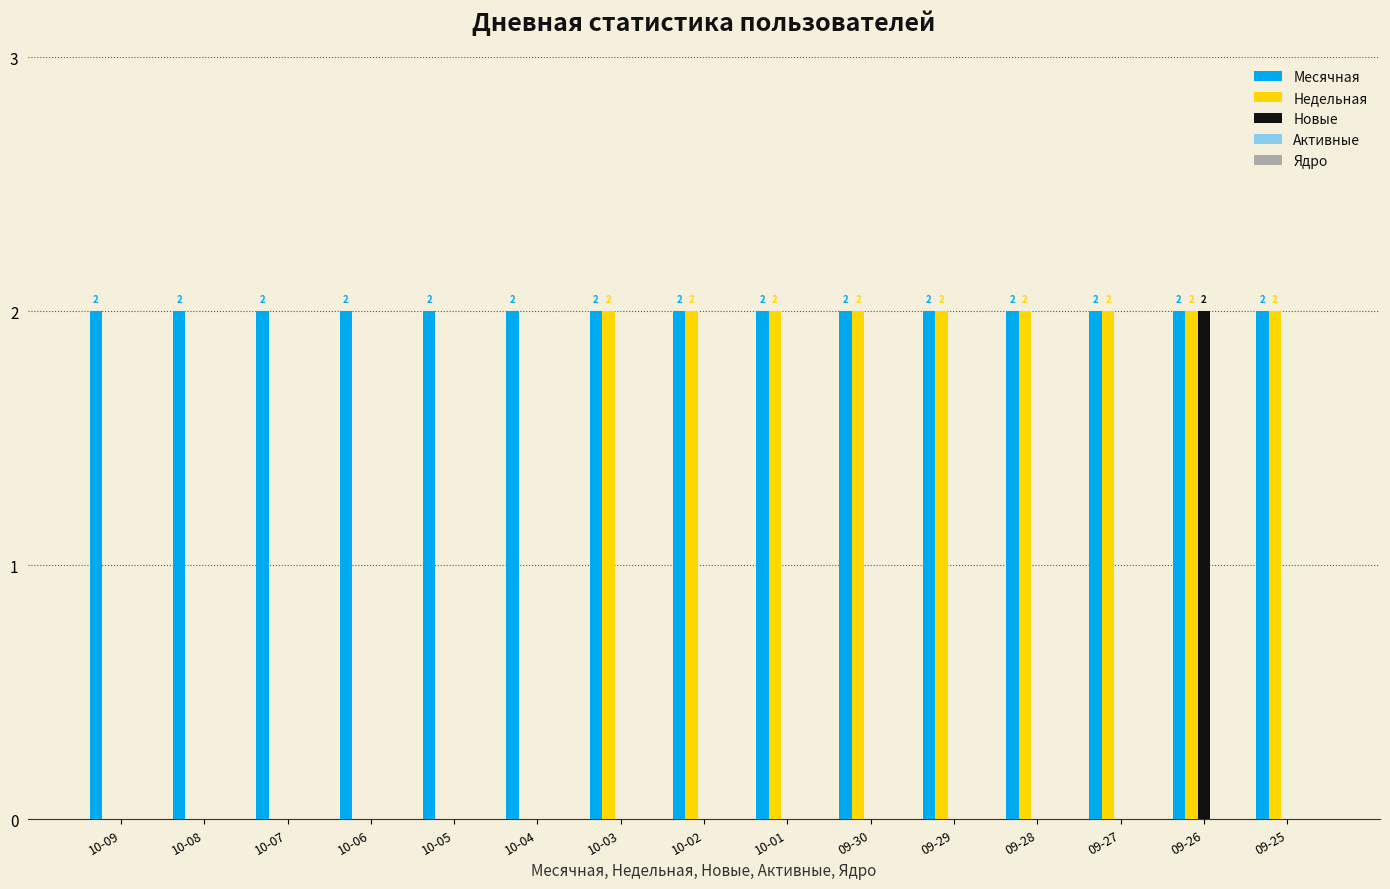

At which category is the sum across all series the highest?

09-26